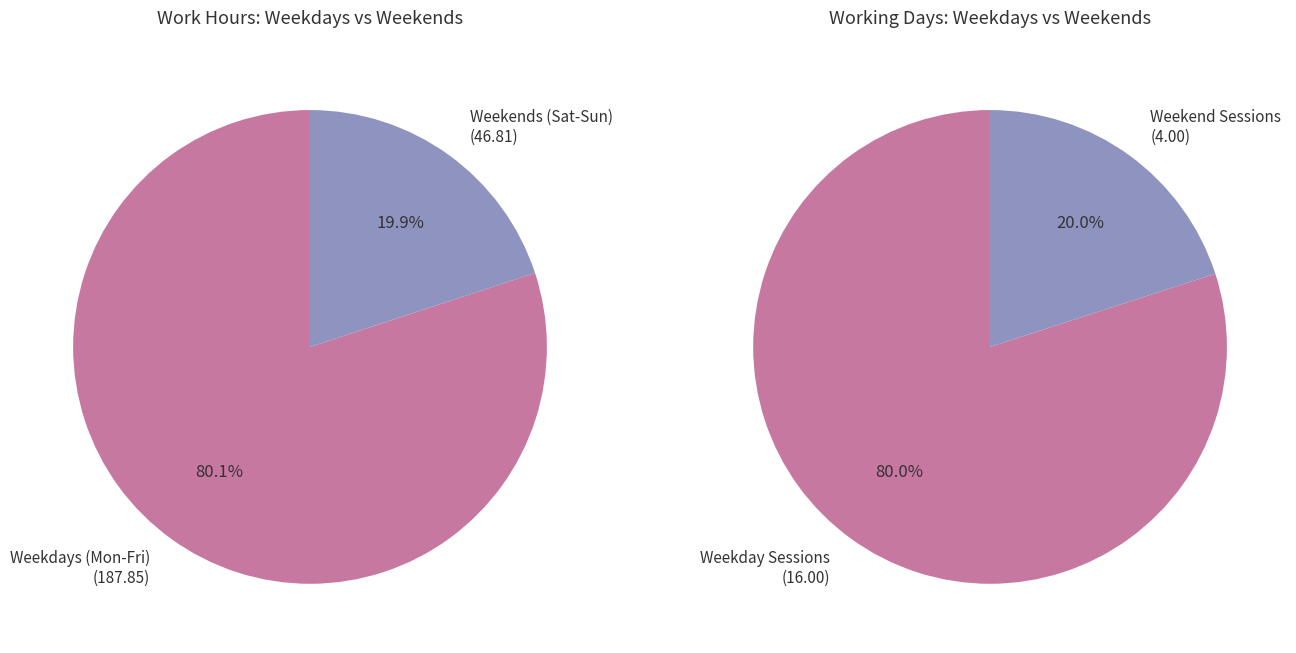

True or false: 19-Sat accounts for 1% of the total.

False